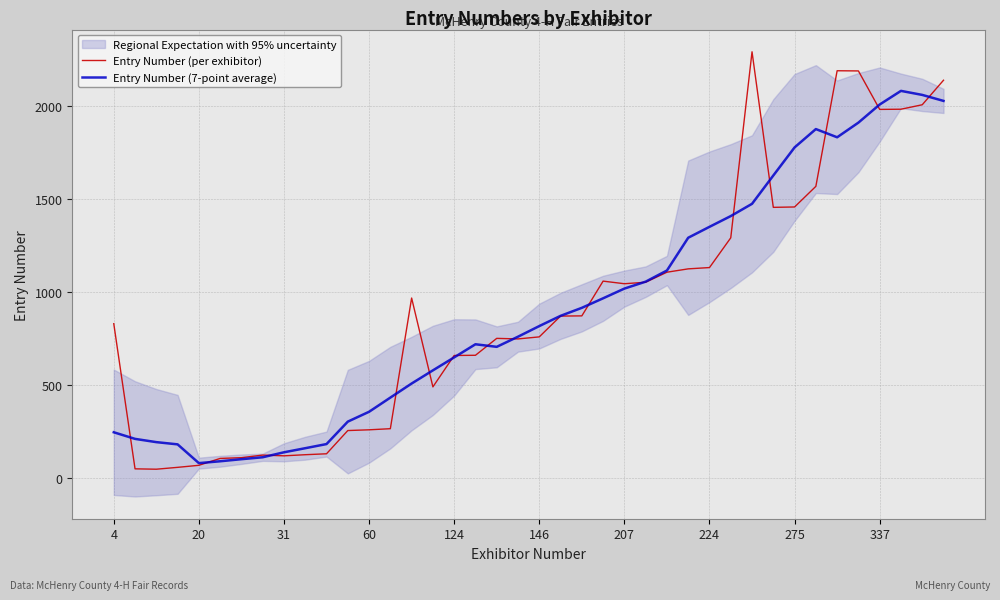

How many values in the Entry Number (per exhibitor) series exceed 872?

19